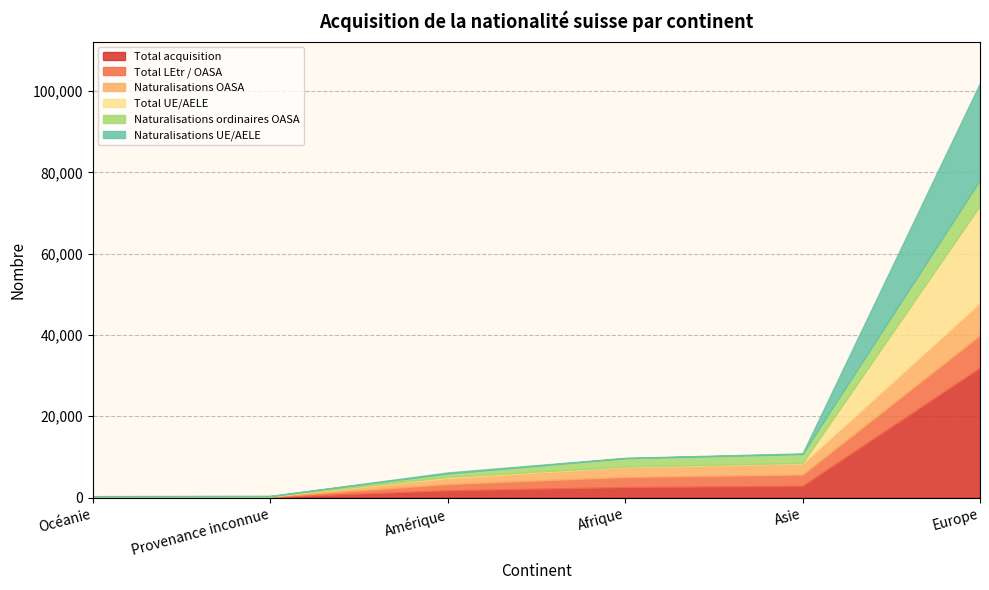

Is the value of Total UE/AELE at Océanie greater than the value of Total LEtr / OASA at Europe?

No